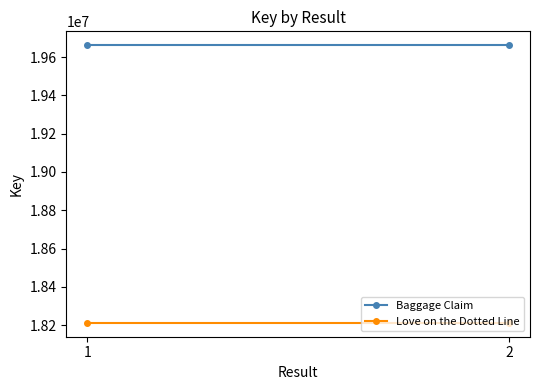

How many lines are shown in the chart?

2